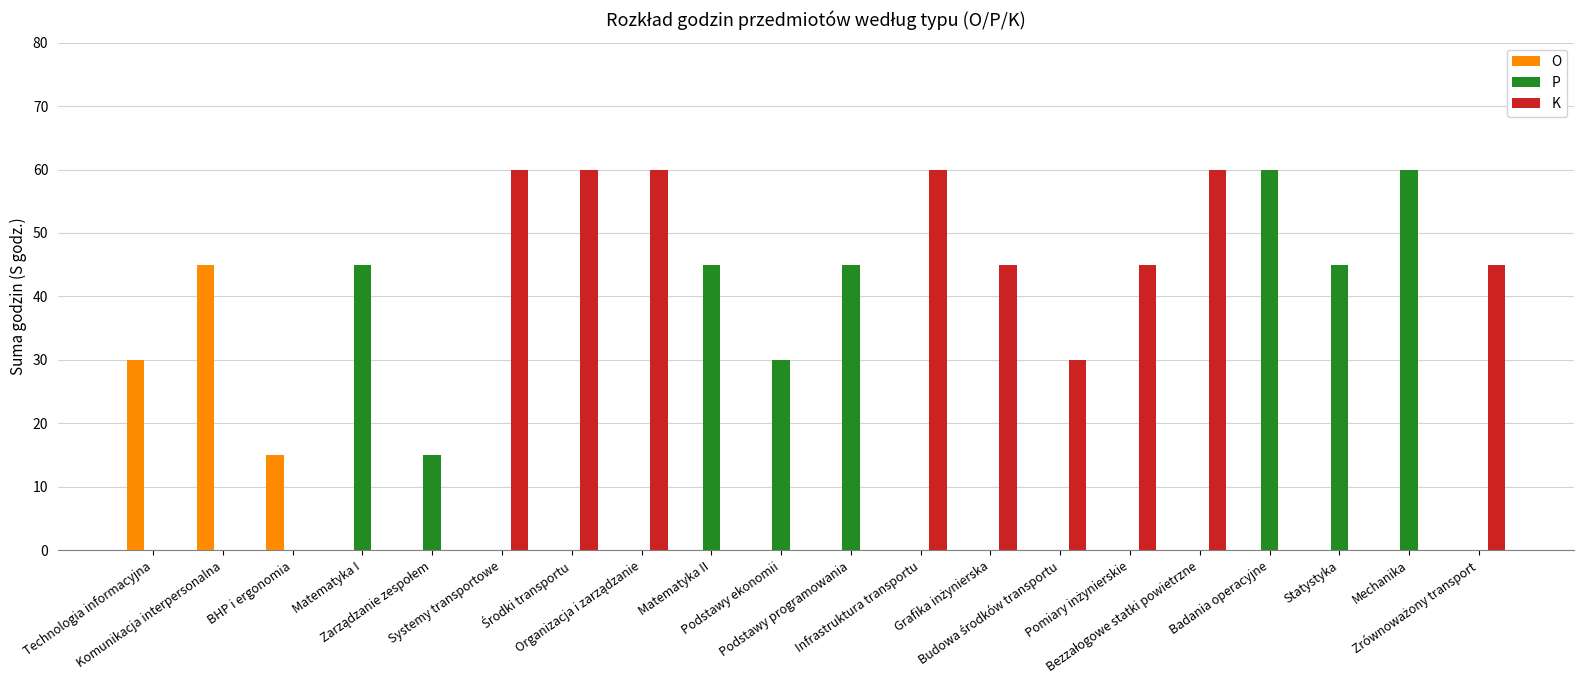

What is the greatest value displayed?

60